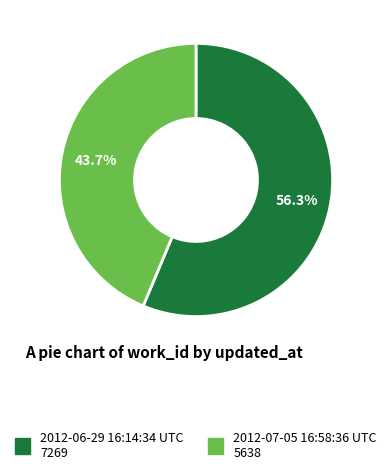

How many slices are in this pie chart?

2